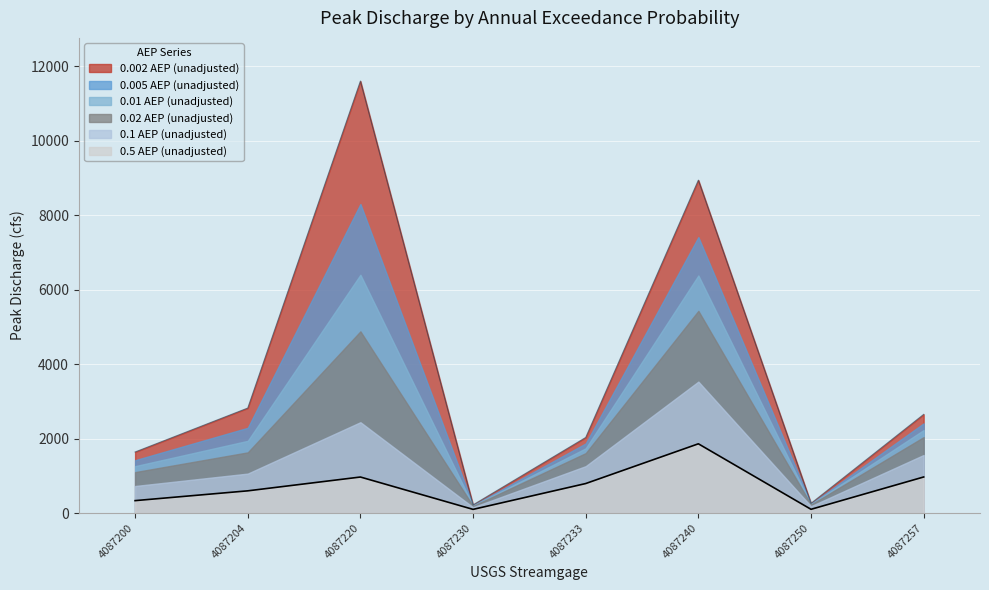

In 0.005 AEP (unadjusted), how many points are lower than both neighbors (excluding endpoints)?

2